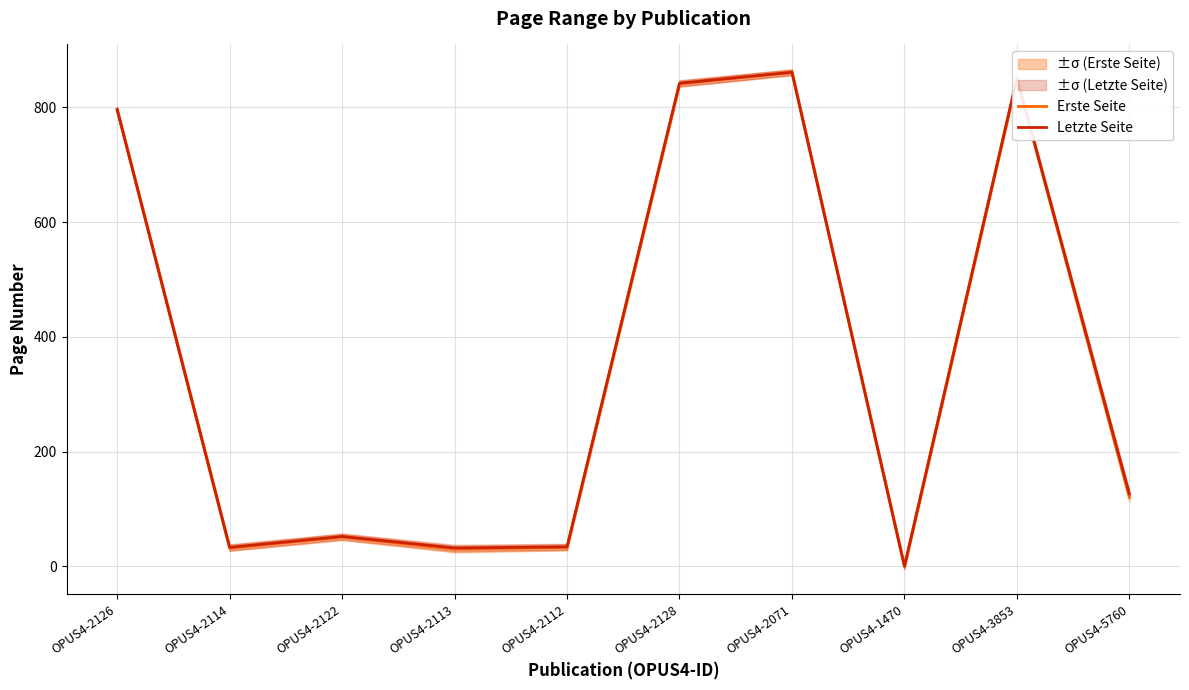

How many lines are shown in the chart?

2